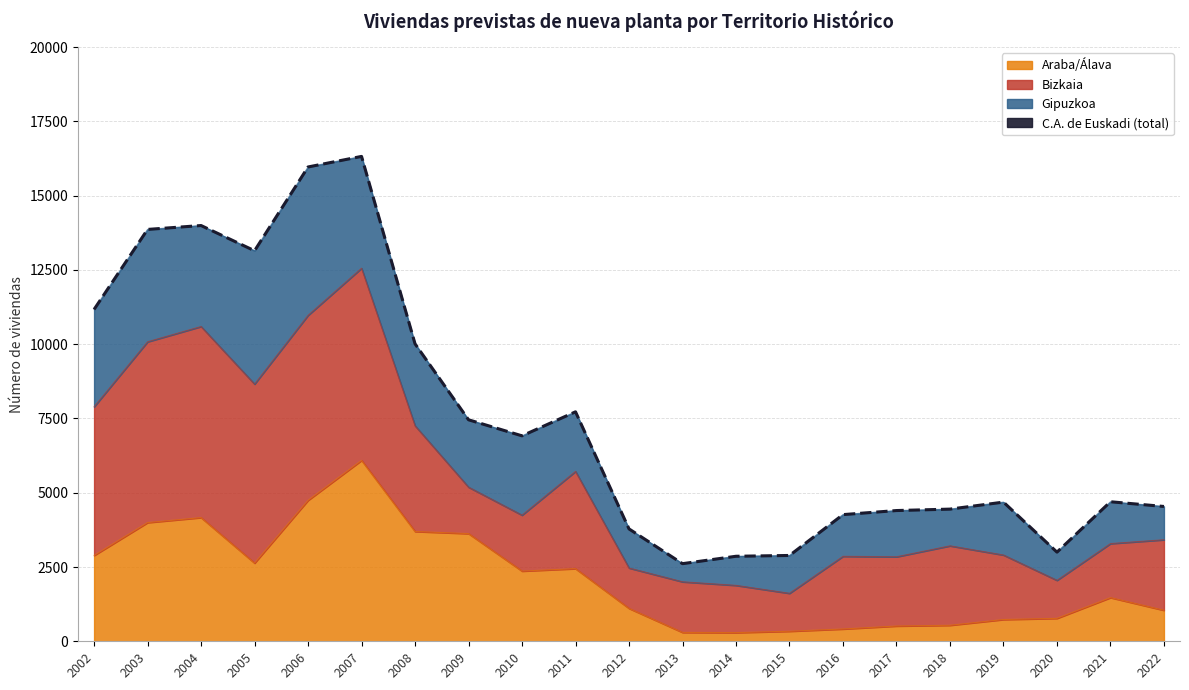

Which label corresponds to the smallest value in the chart?

2013